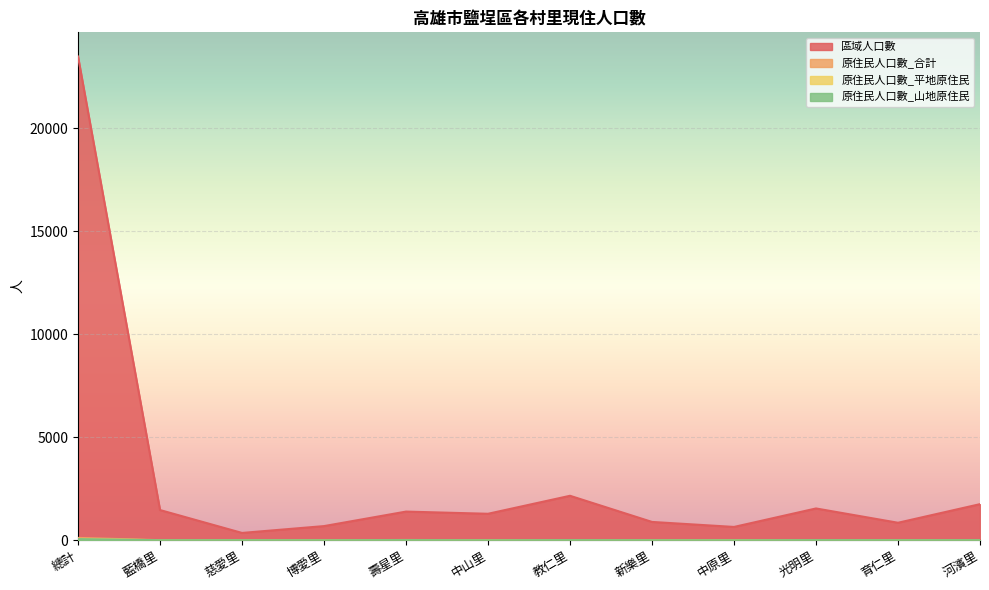

The 原住民人口數_平地原住民 series shows 0 at 博愛里. True or false?

True